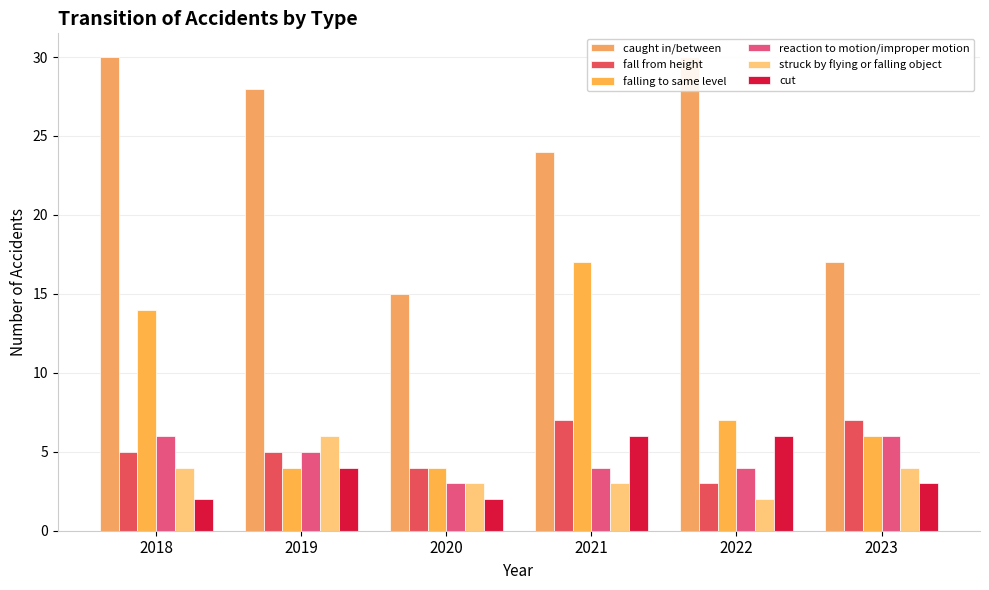

What is the spread (max minus min) of values at 2018?

28